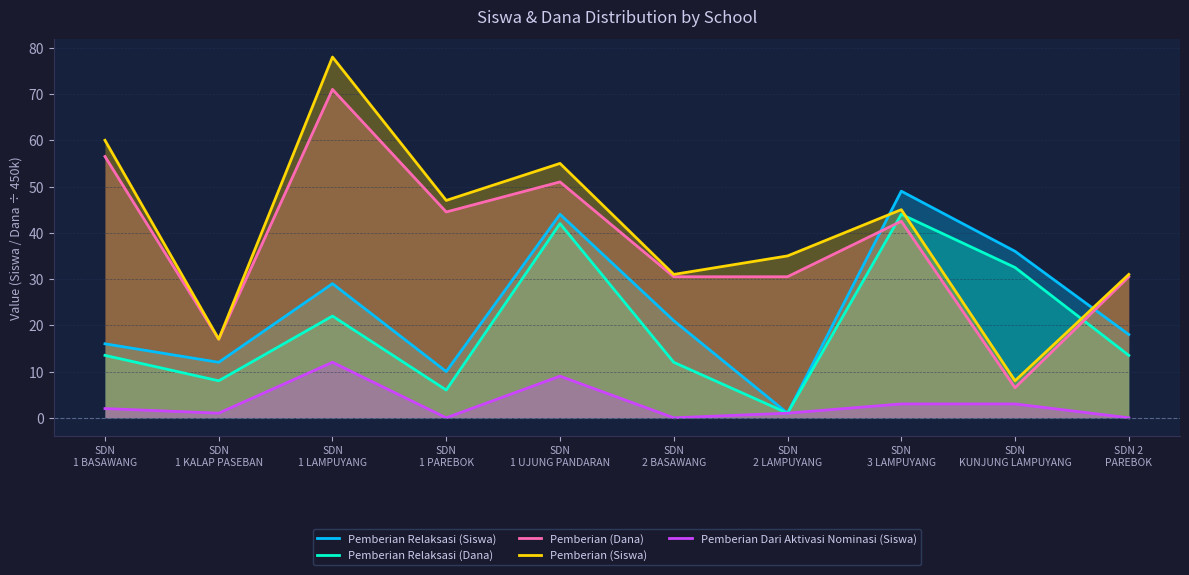

Does the chart have visible grid lines?

Yes